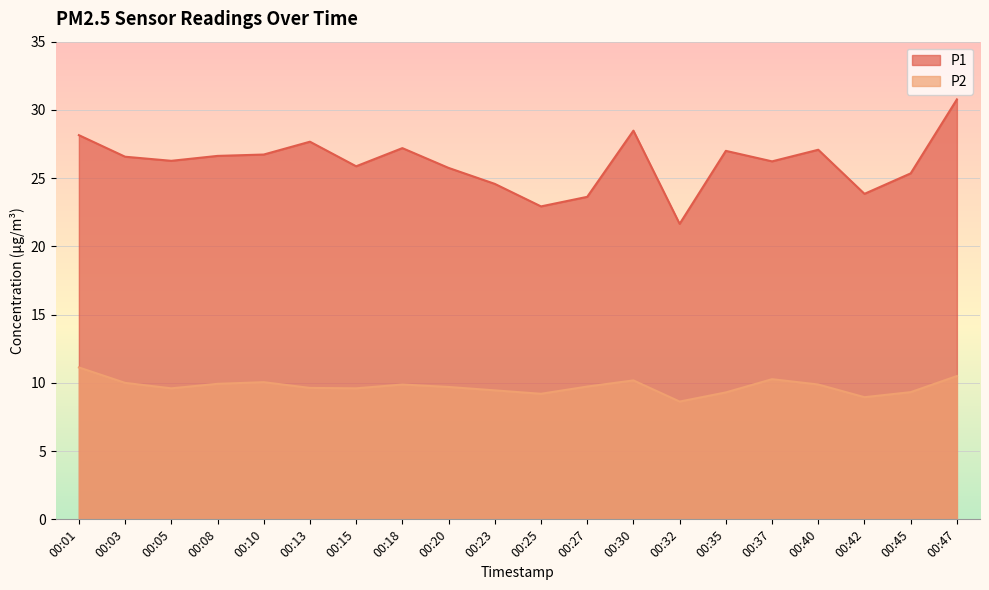

True or false: P2 has more than 2 points higher than both neighbors.

True